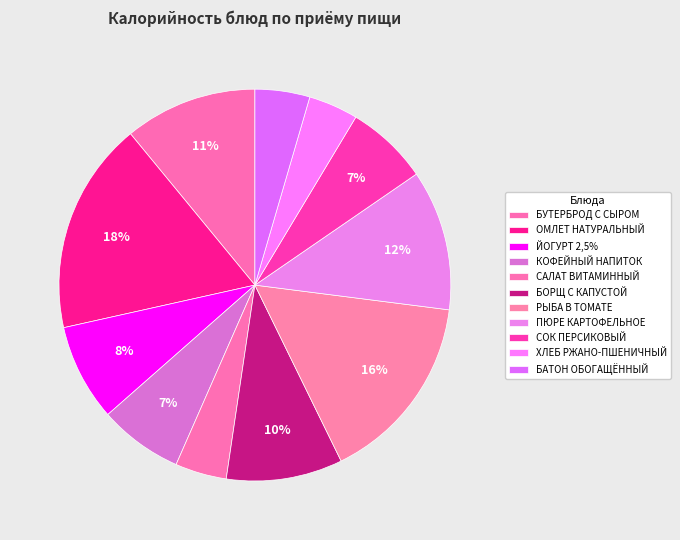

How many segments does this pie chart have?

11